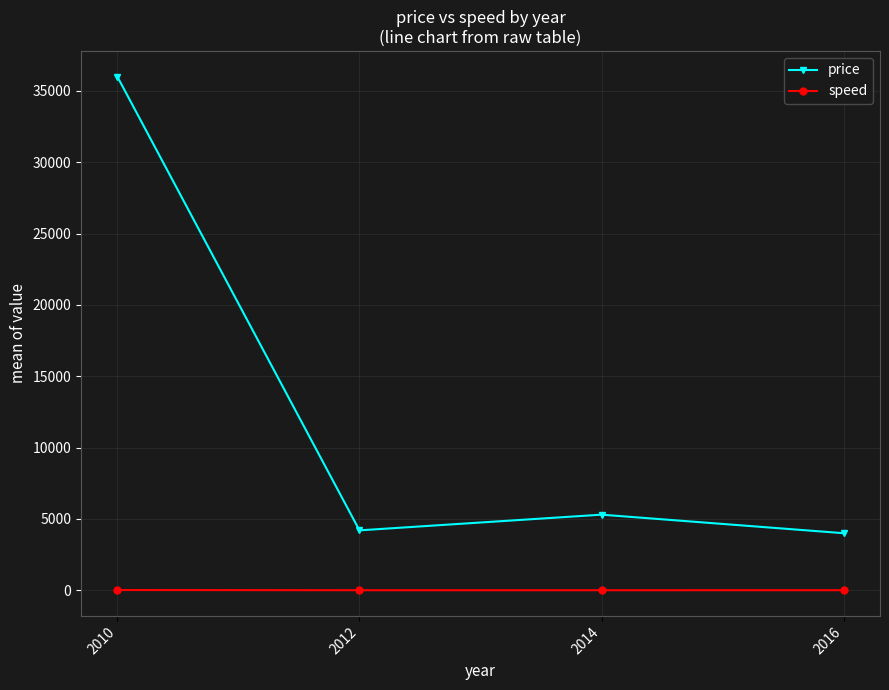

What is the sum of all speed values?

32.3